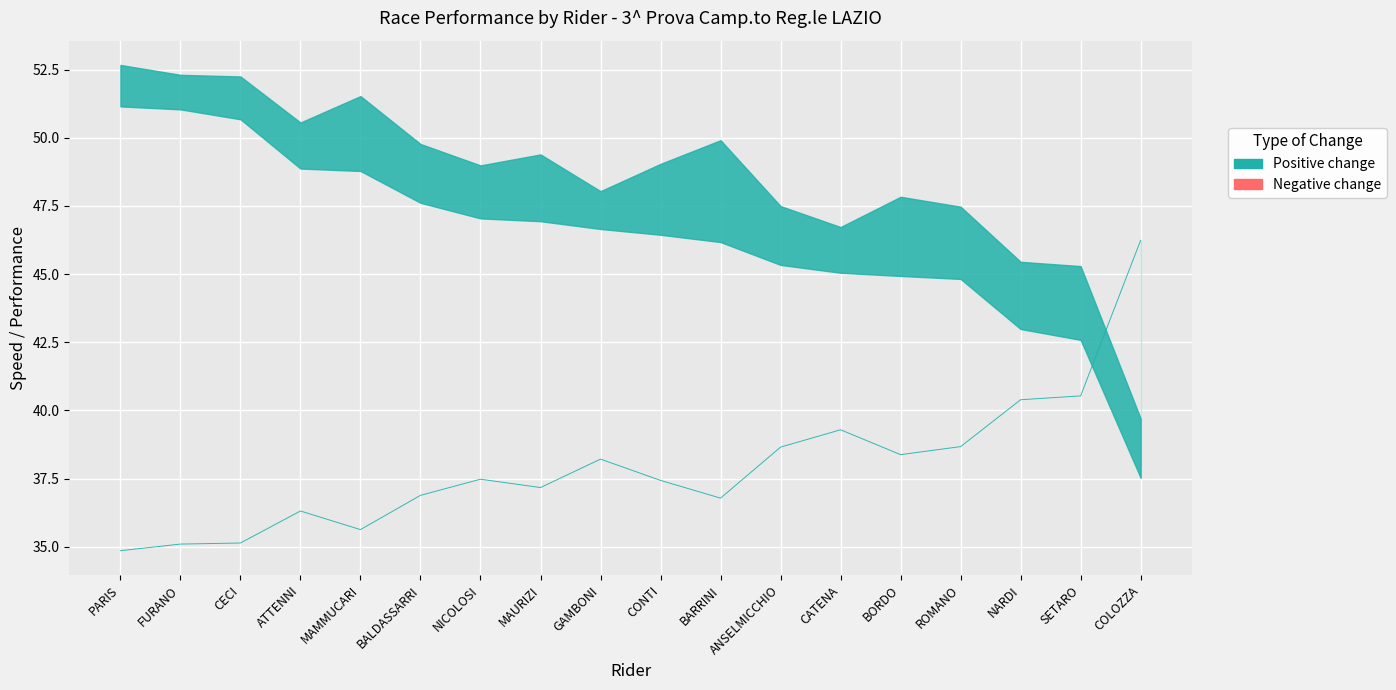

Rank the categories by value from lowest to highest.

PARIS, FURANO, CECI, MAMMUCARI, ATTENNI, BARRINI, BALDASSARRI, MAURIZI, CONTI, NICOLOSI, GAMBONI, BORDO, ANSELMICCHIO, ROMANO, CATENA, NARDI, SETARO, COLOZZA